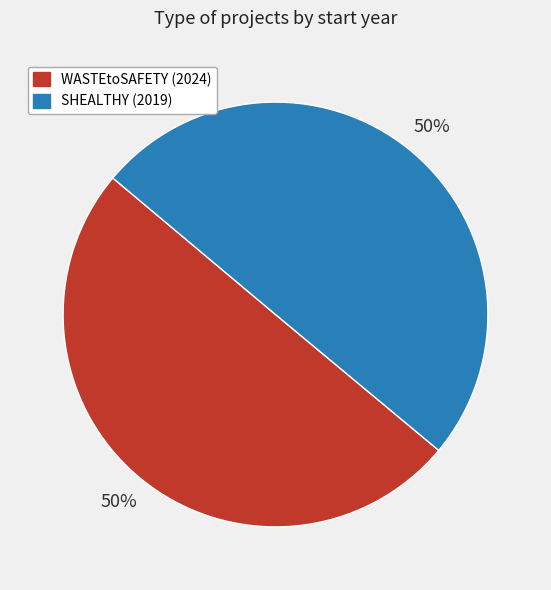

How many segments does this pie chart have?

2